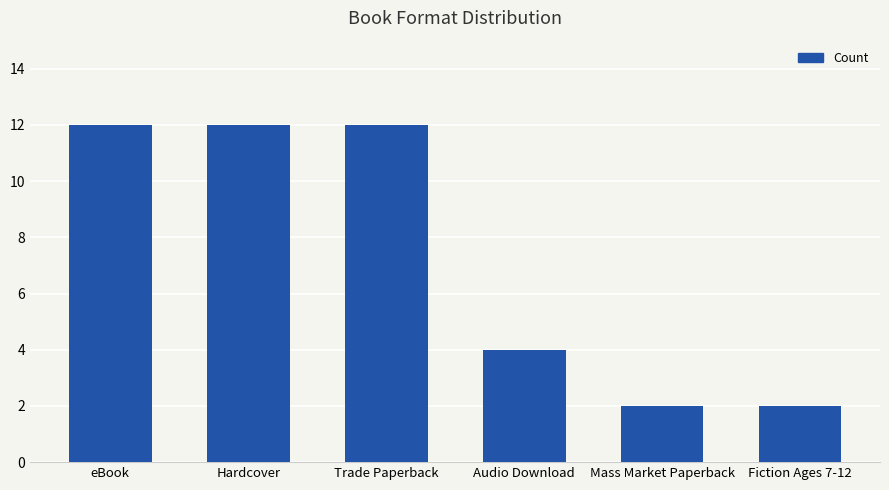

Approximately how many times larger is the value at Audio Download compared to eBook?

0.3